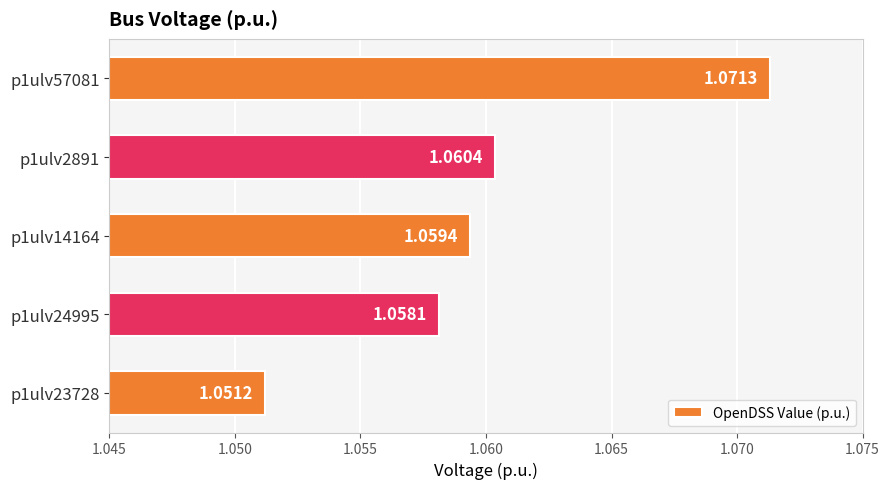

What is the sum of all values?

5.3